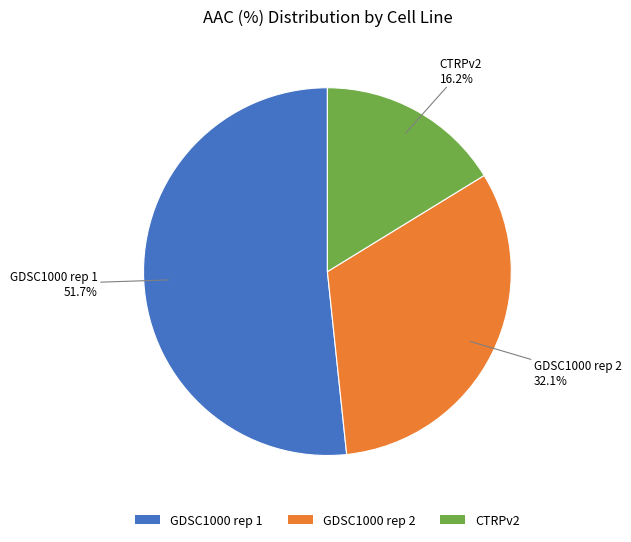

What percentage is NOT represented by GDSC1000 rep 1?

48.3%